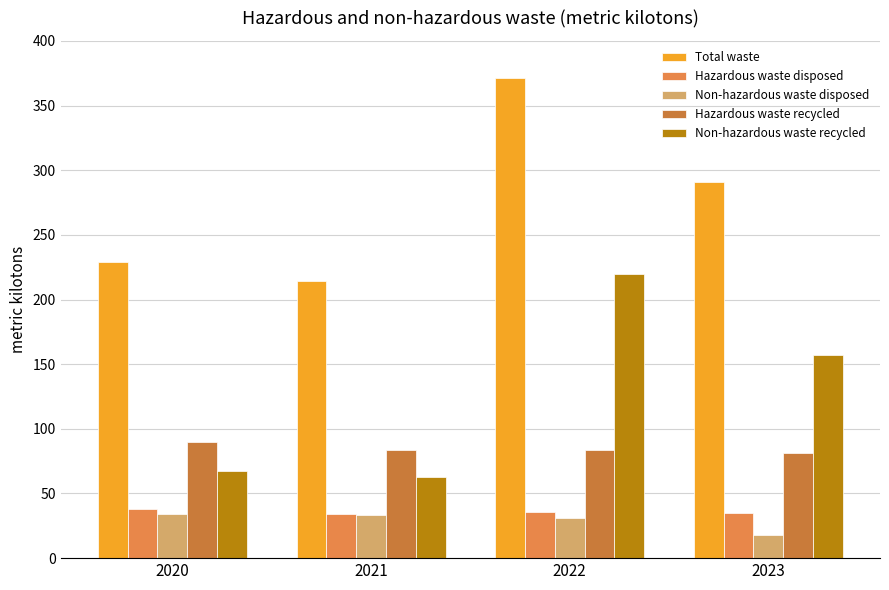

True or false: Hazardous waste recycled has a value of 84 at 2021.

True